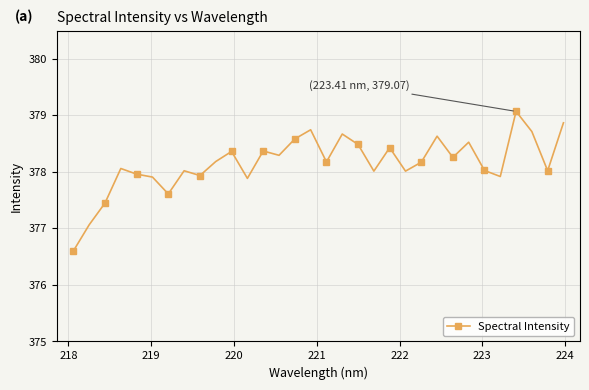

Is this an area chart (filled region under the line)?

No